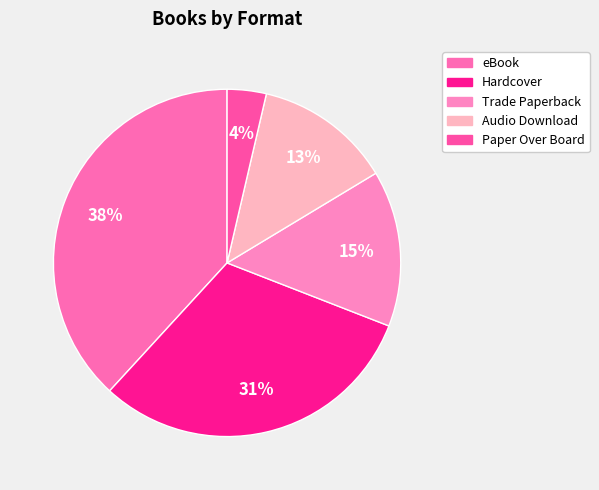

Count the number of slices in the pie.

5